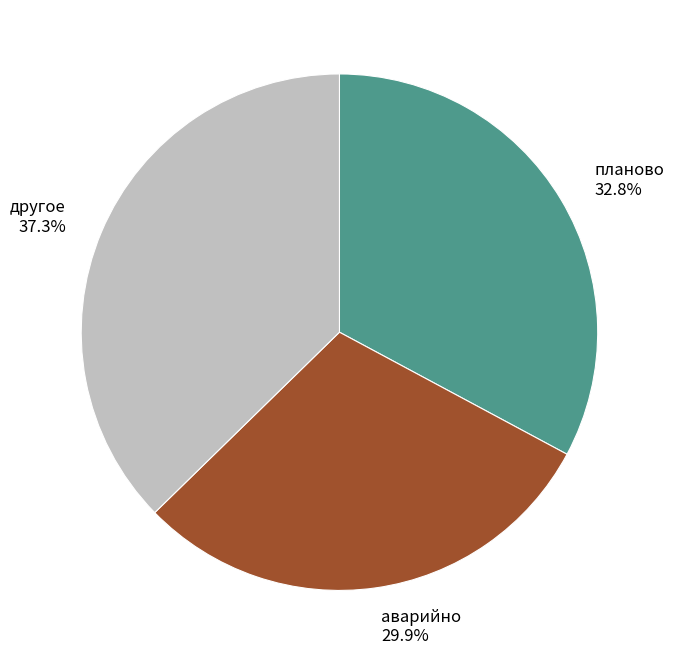

Is there any slice that represents more than half of the pie?

No